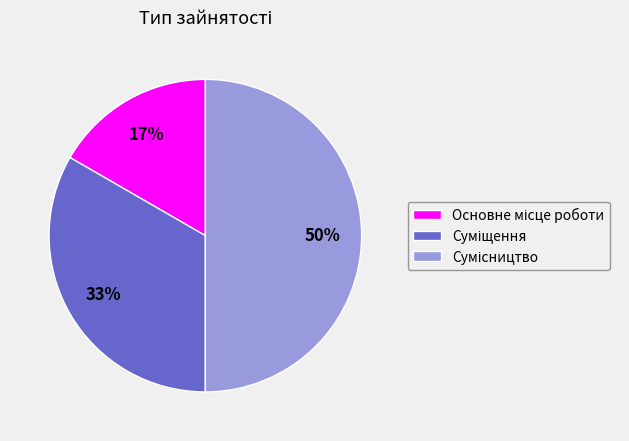

To the nearest percent, what is the difference between the largest and smallest slice percentages?

33%